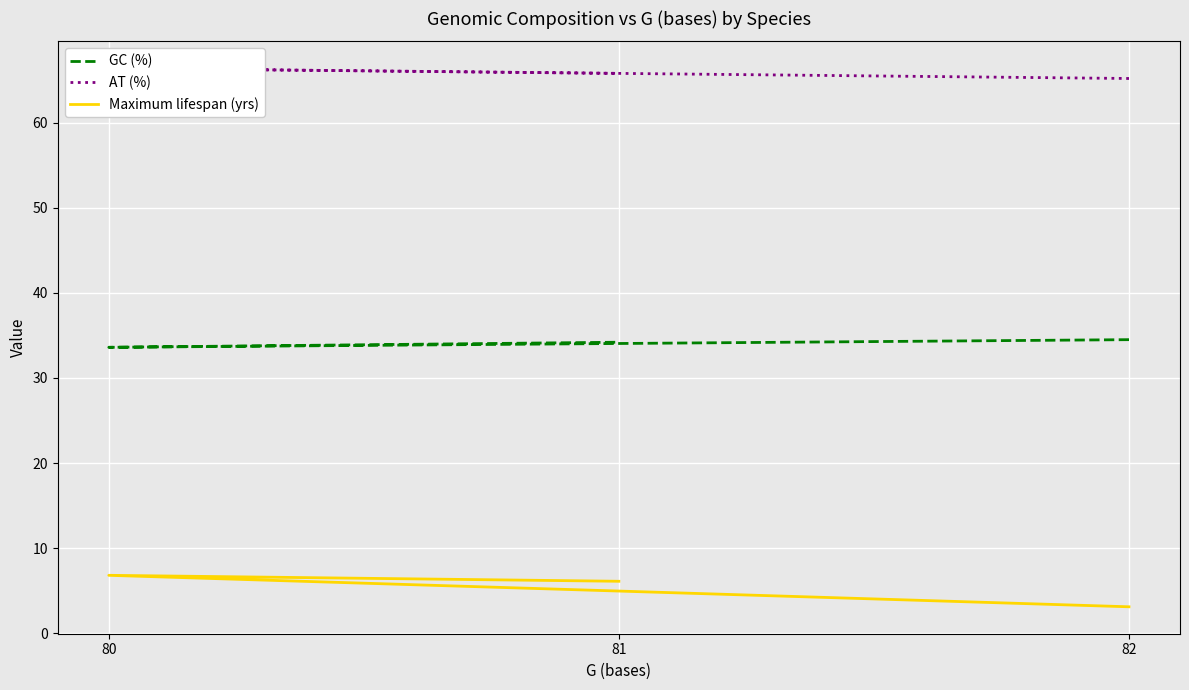

Where does the Maximum lifespan (yrs) series first go above 6?

80